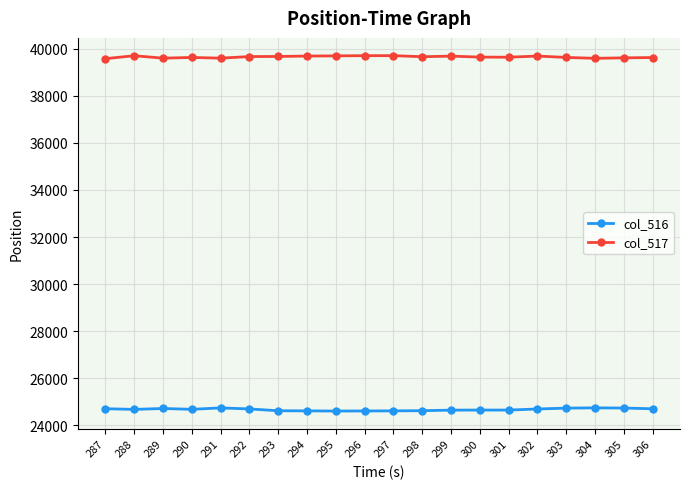

Which series has the largest total across all categories?

col_517